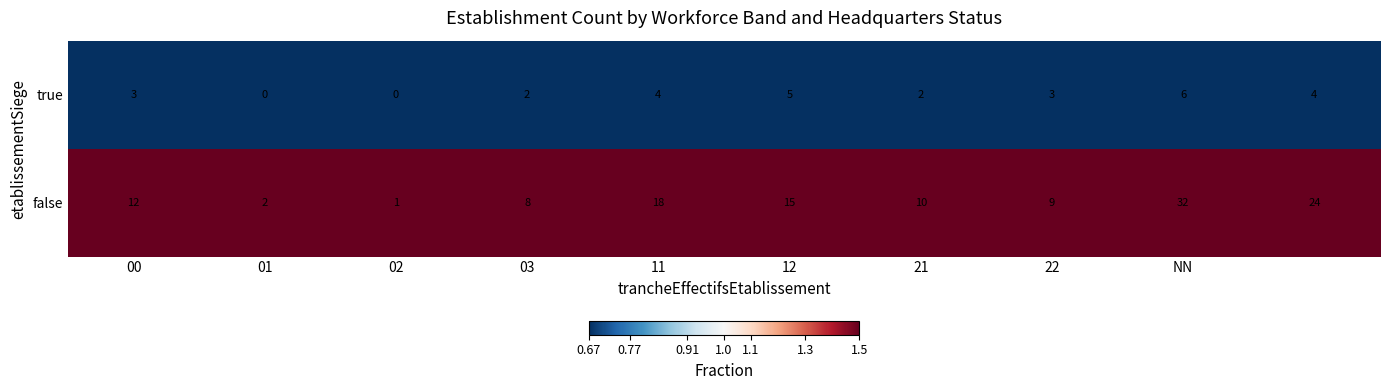

List the series in order of their peak value, lowest first.

true, false